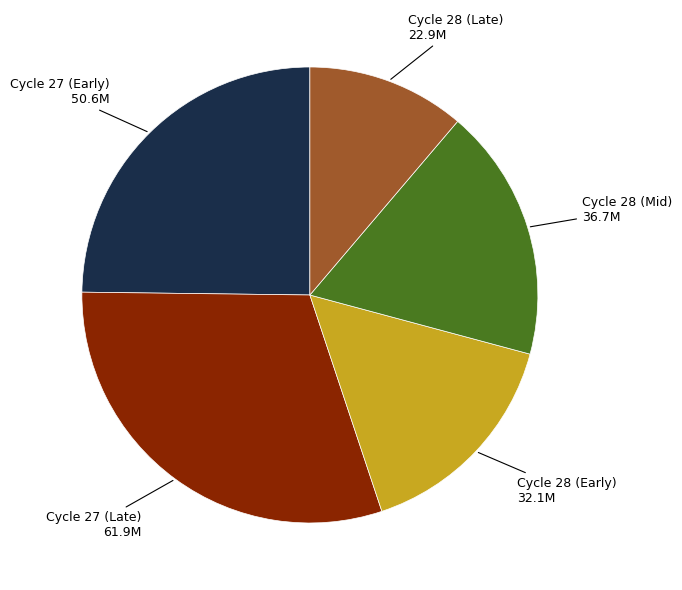

How many slices are in this pie chart?

5